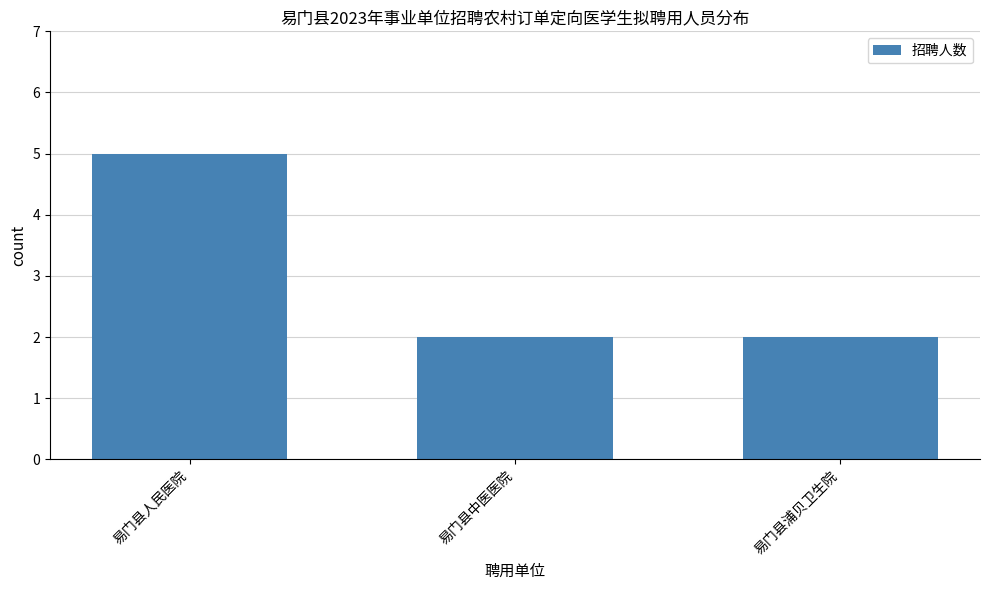

The value at 易门县中医医院 is 2. True or false?

True